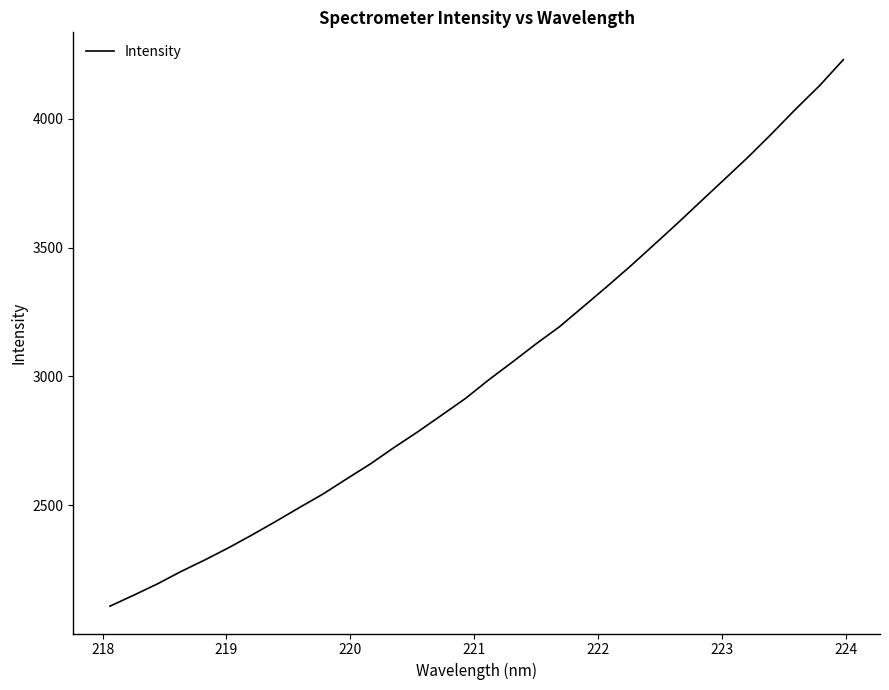

Does the chart have visible grid lines?

No